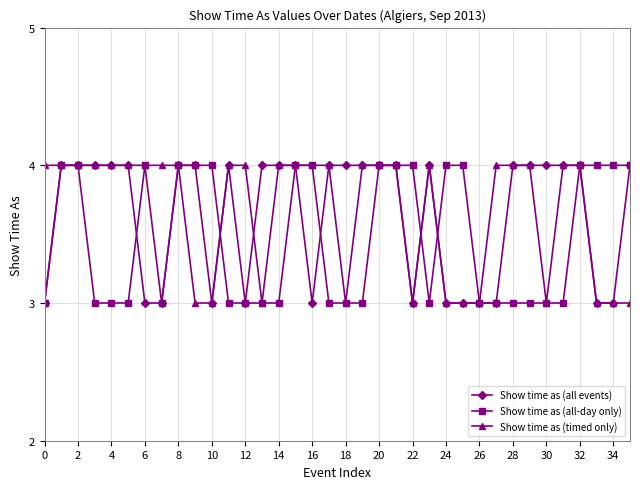

What is the minimum value shown in the chart?

3